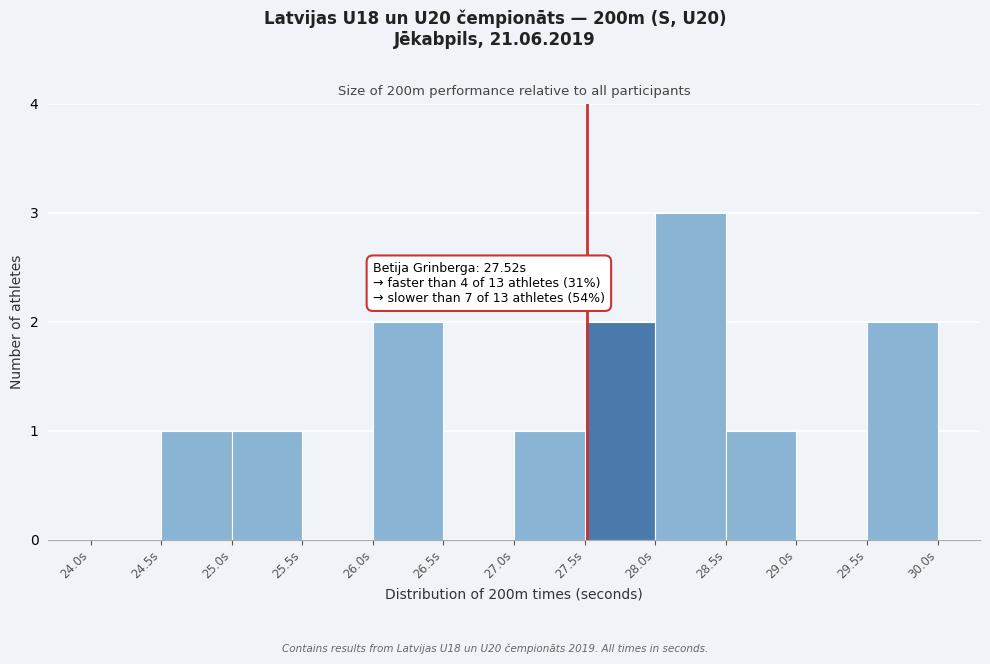

Which range on the x-axis has the tallest bar?

28.0 to 28.5